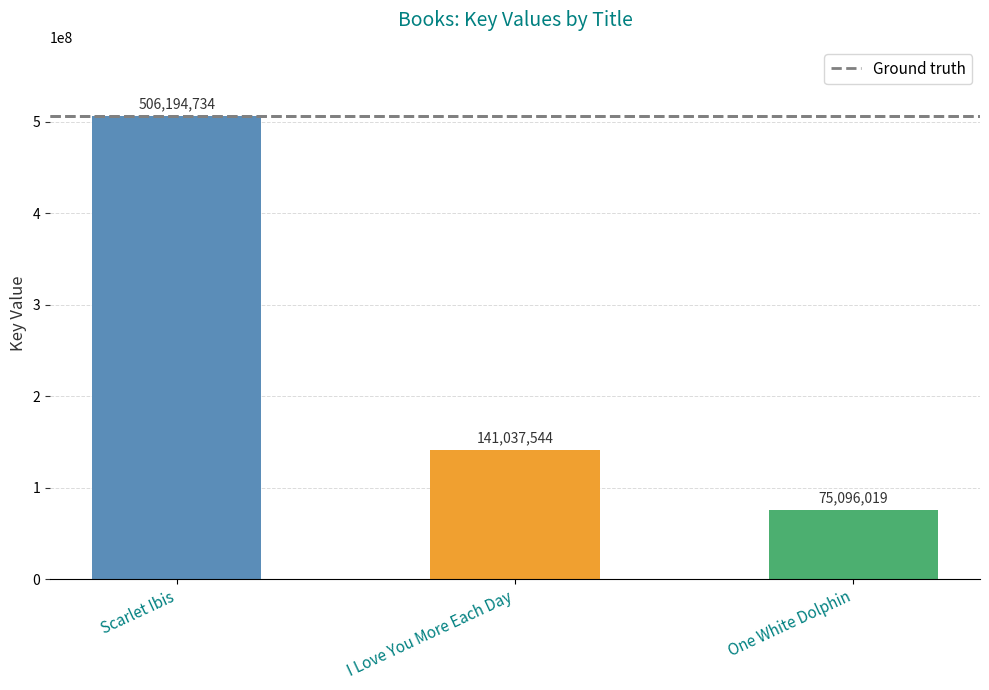

The value at One White Dolphin is 75096019. True or false?

True